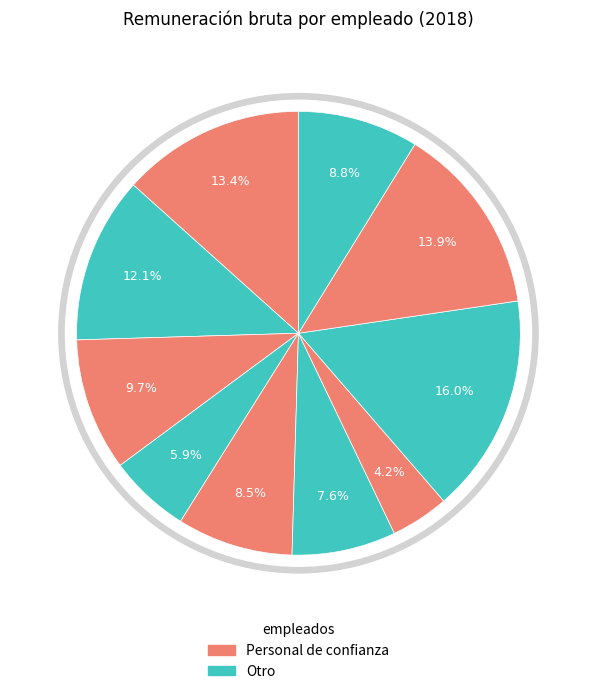

Is there any slice that represents more than half of the pie?

No